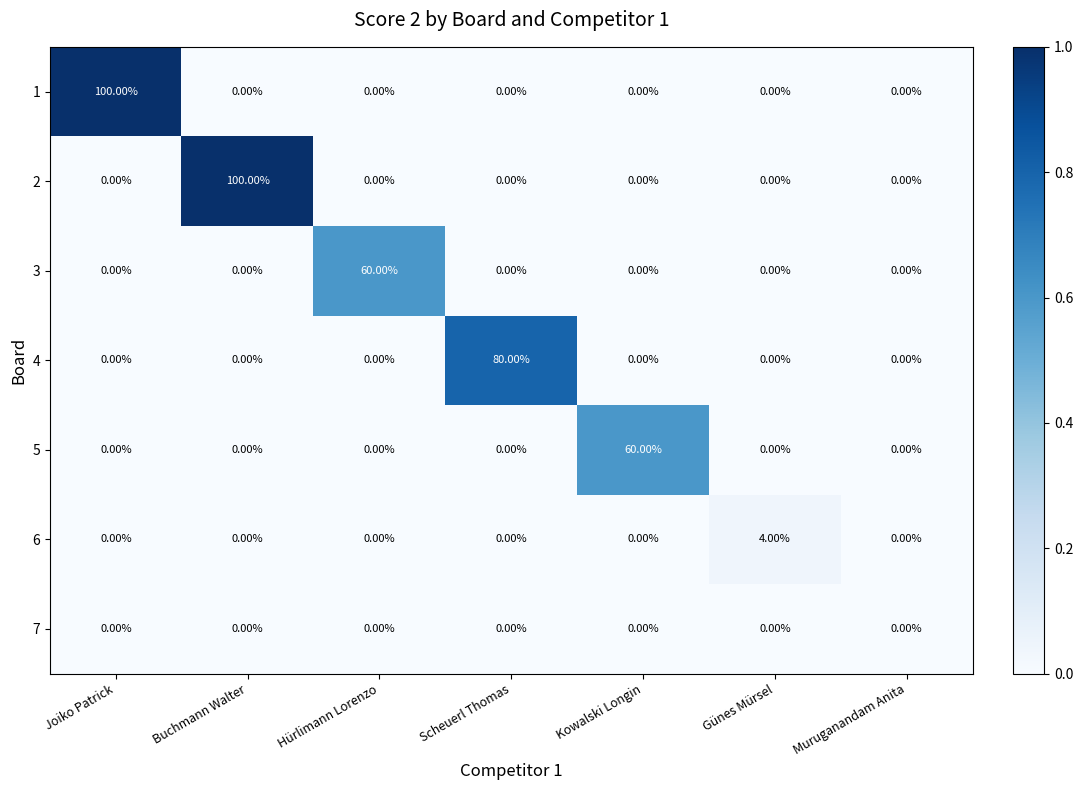

What is the sum of the 1 values at Hürlimann Lorenzo and Joiko Patrick?

100